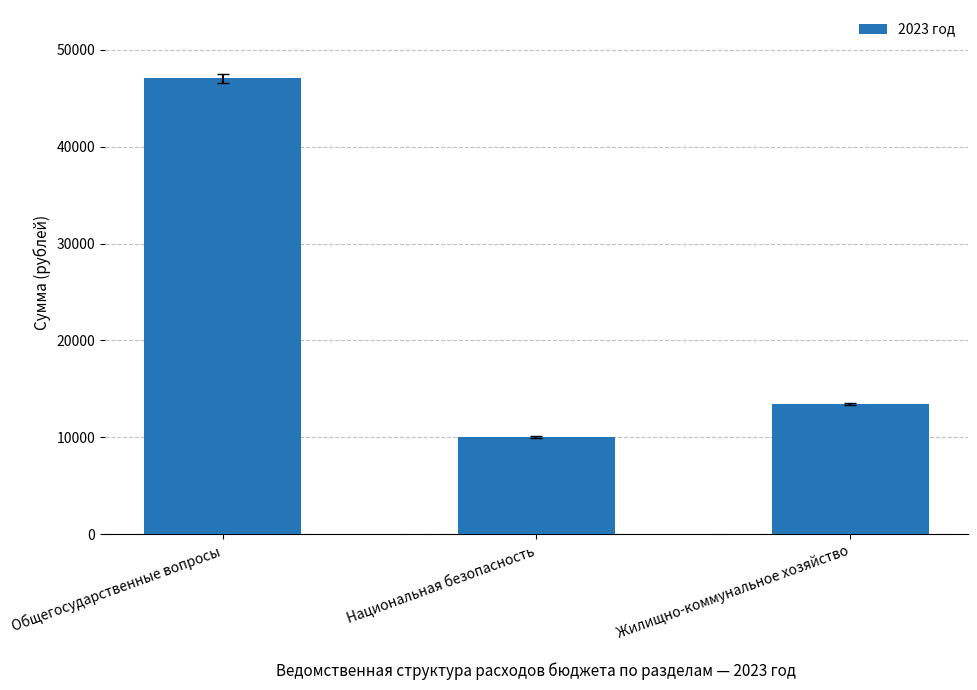

What is the difference between the maximum and minimum values?

37066.5